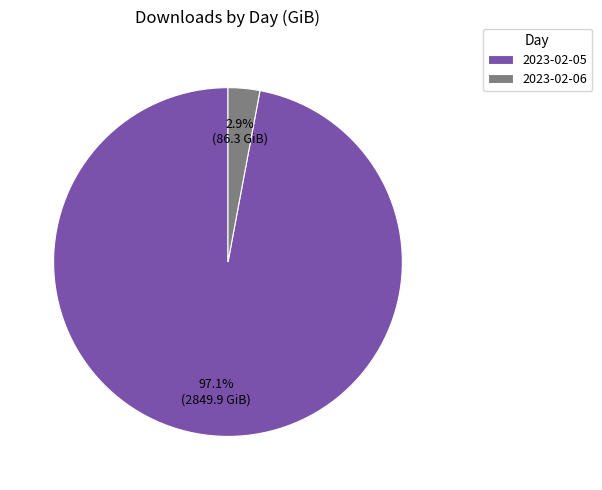

Rank the categories by value from highest to lowest.

2023-02-05, 2023-02-06